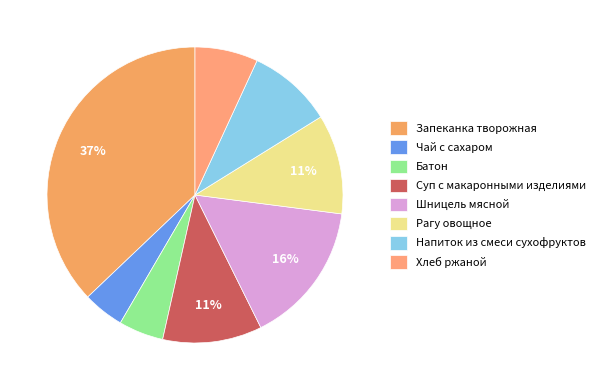

Rank the categories by value from lowest to highest.

Чай с сахаром, Батон, Хлеб ржаной, Напиток из смеси сухофруктов, Суп с макаронными изделиями, Рагу овощное, Шницель мясной, Запеканка творожная